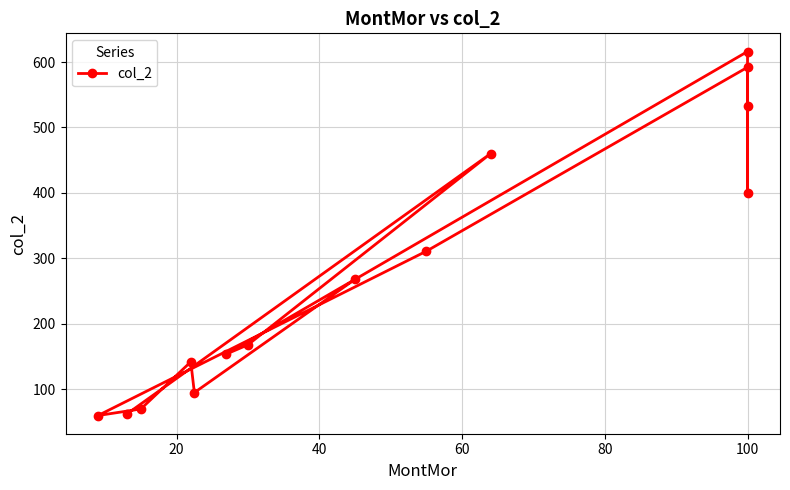

The value at 100 is 592. True or false?

True